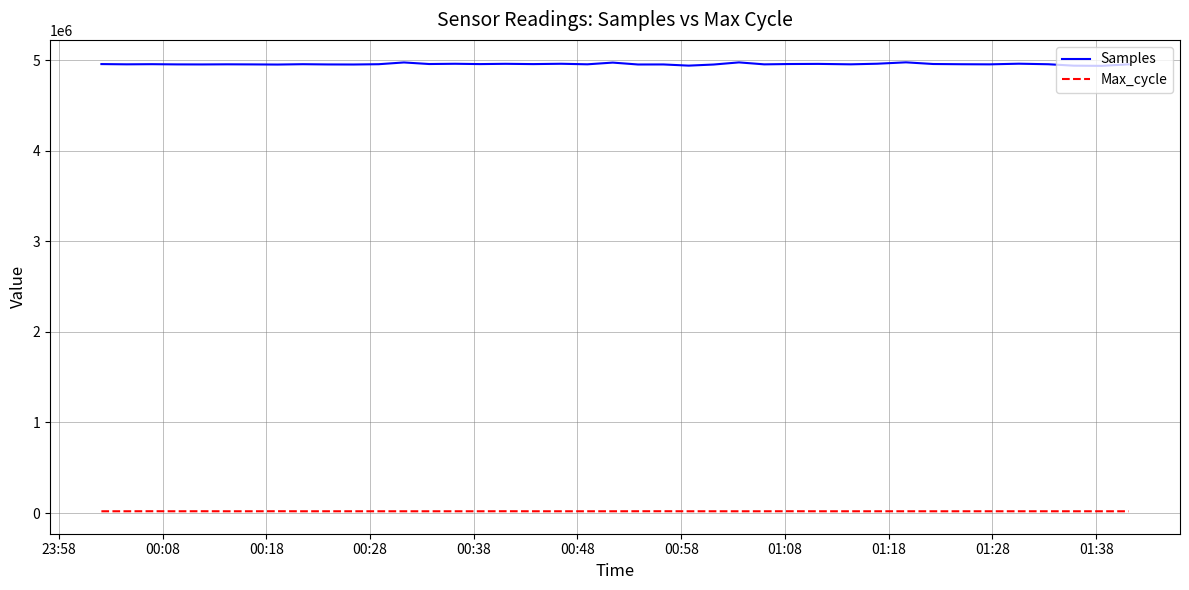

Which series has the largest total across all categories?

Samples